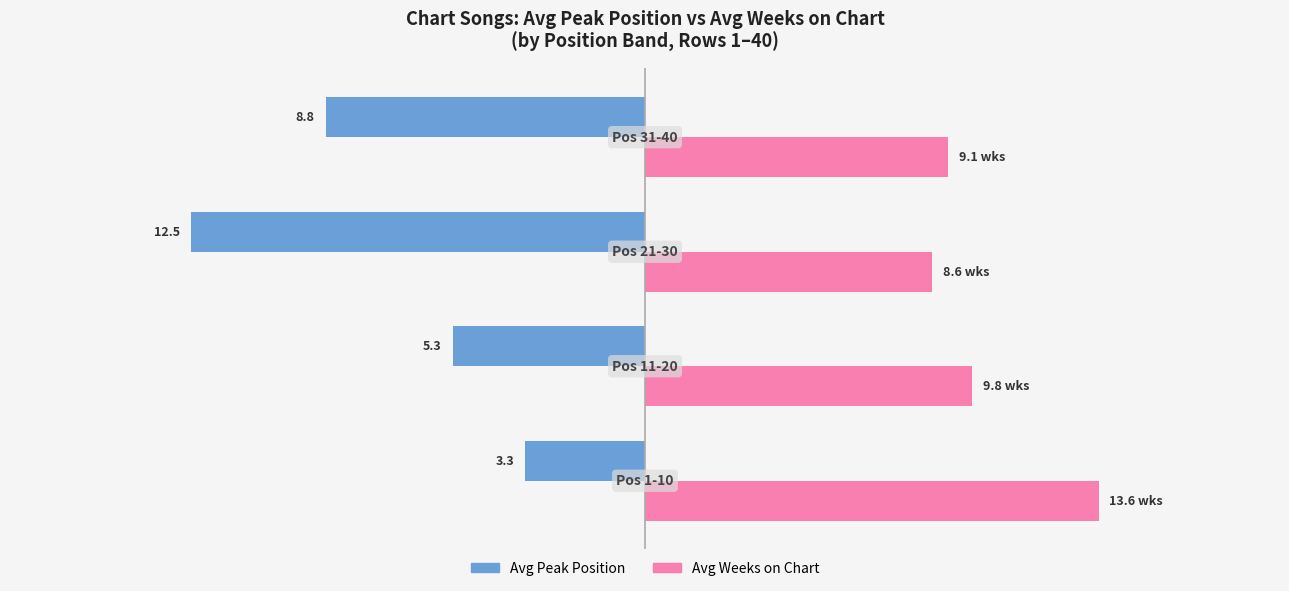

What are all the series names shown in the legend?

Avg Peak Position, Avg Weeks on Chart